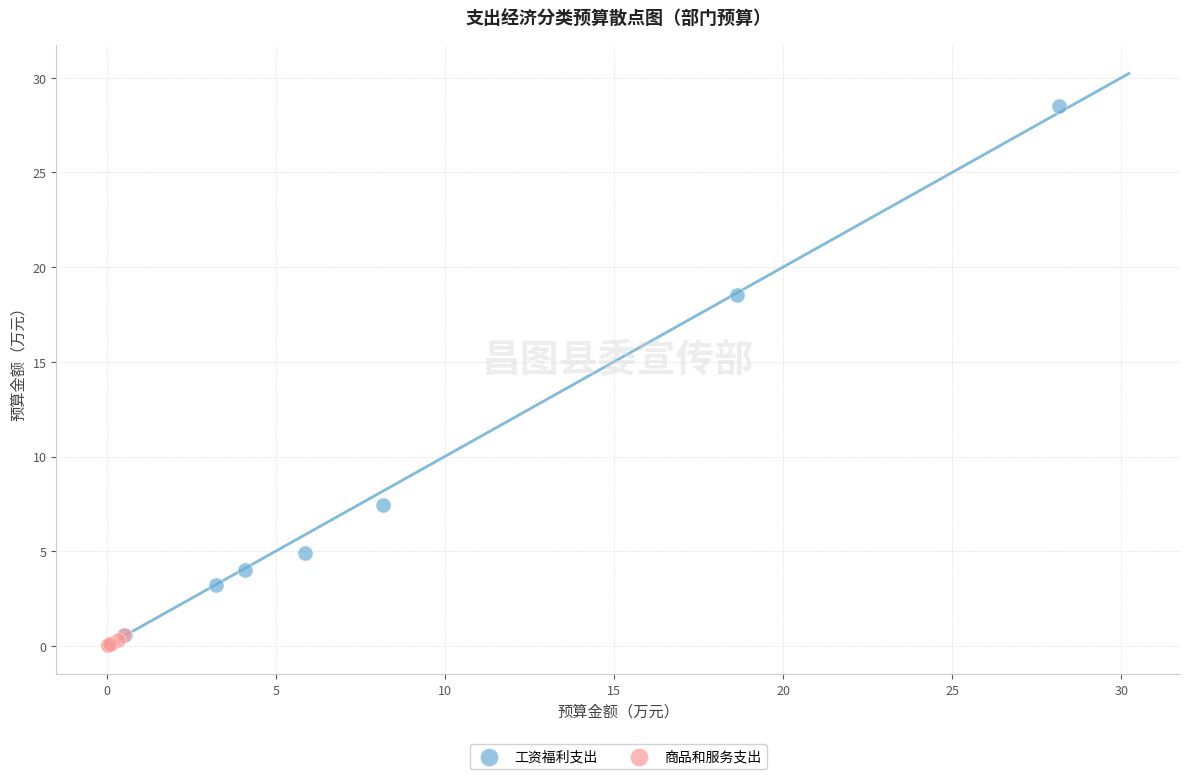

Which series reaches the maximum Y coordinate?

工资福利支出